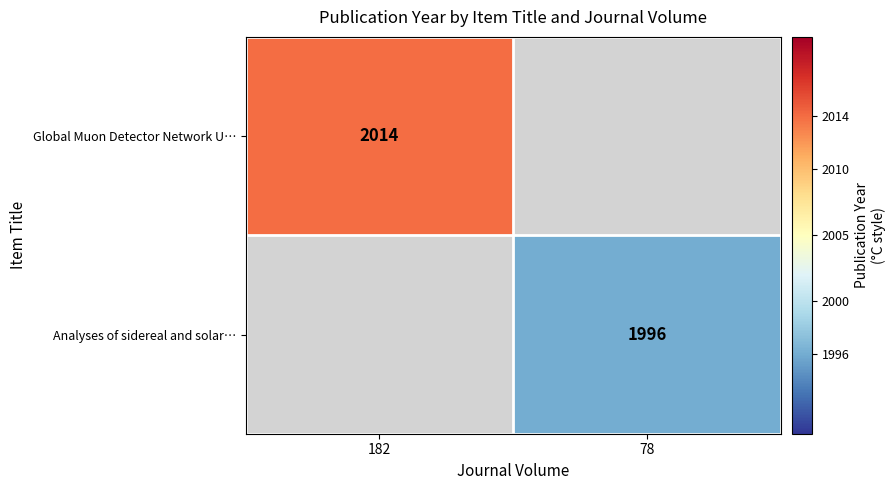

Which category has the highest value across all series?

182